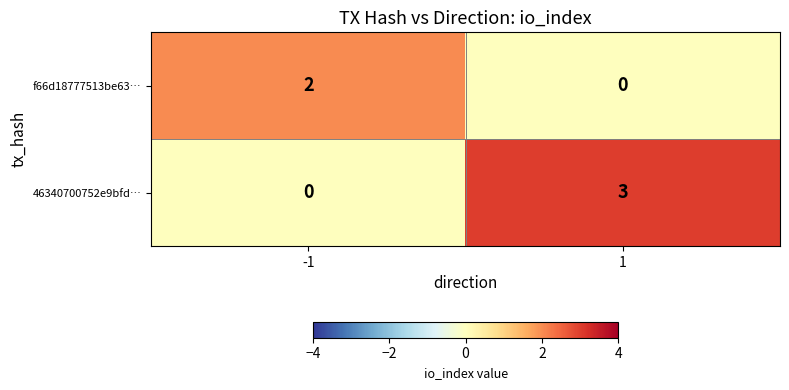

At how many categories does at least one series exceed 0?

2